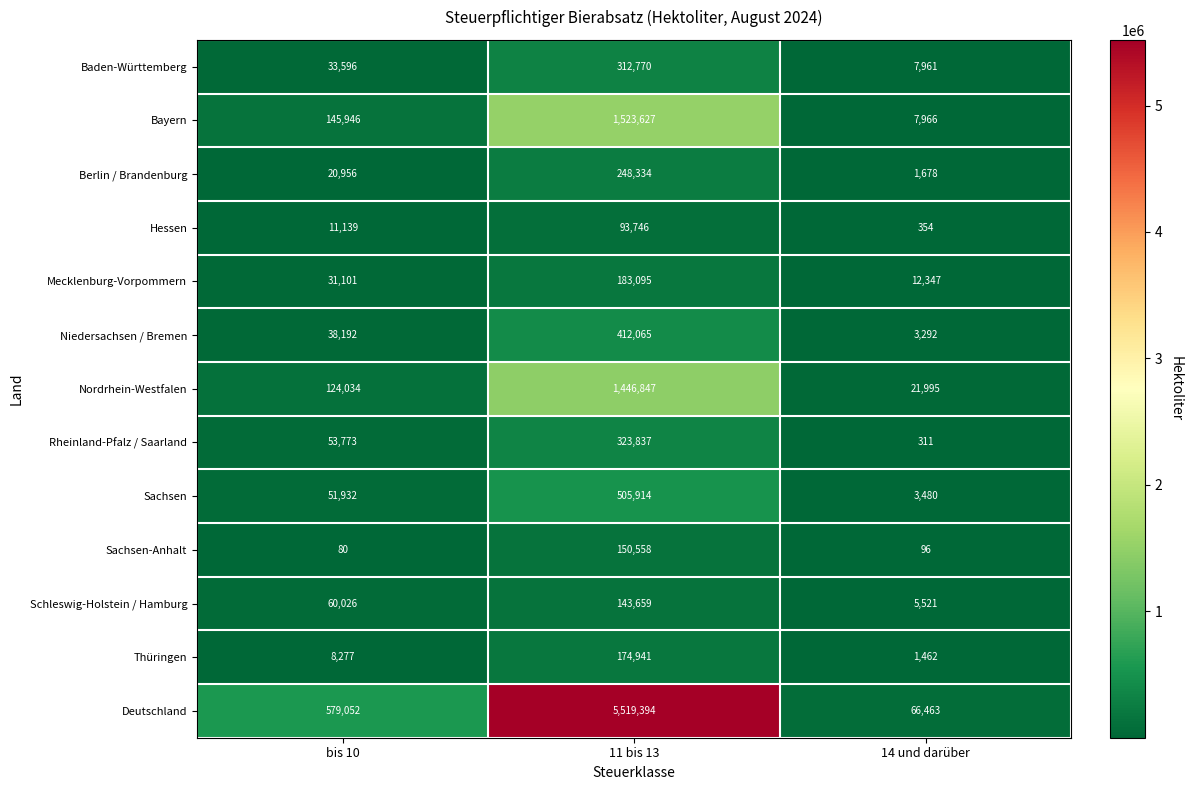

Which series has the largest range (max minus min)?

Deutschland